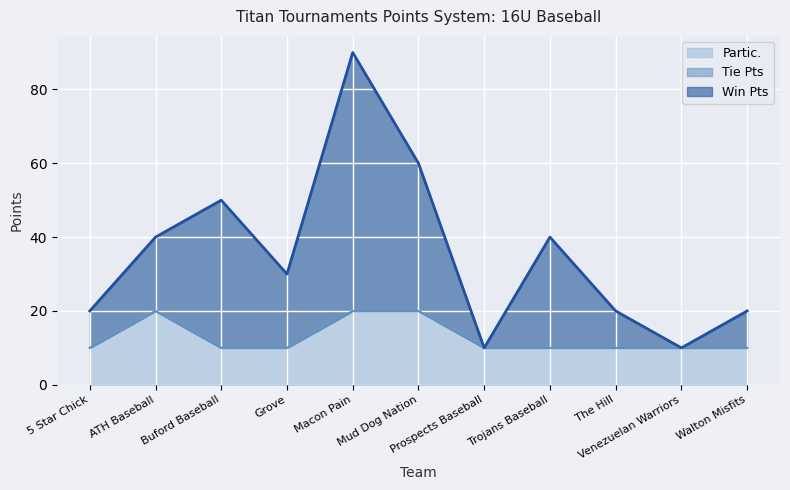

What is the value of the Partic. point at the 3rd from the left?

10